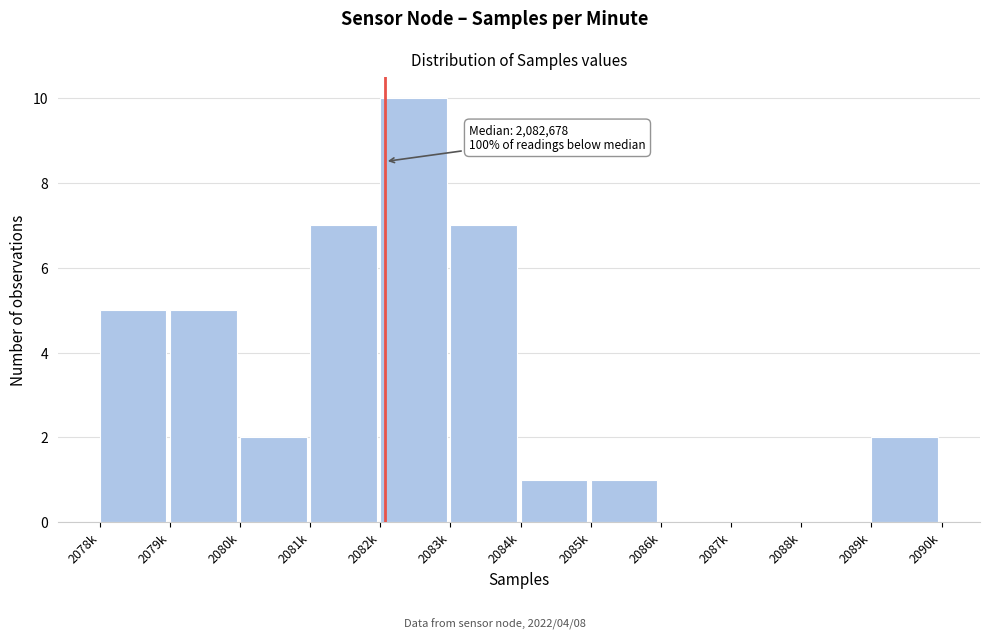

Reading left to right, list all the values displayed in this chart.

2078k=5	2079k=5	2080k=2	2081k=7	2082k=10	2083k=7	2084k=1	2085k=1	2086k=0	2087k=0	2088k=0	2089k=2